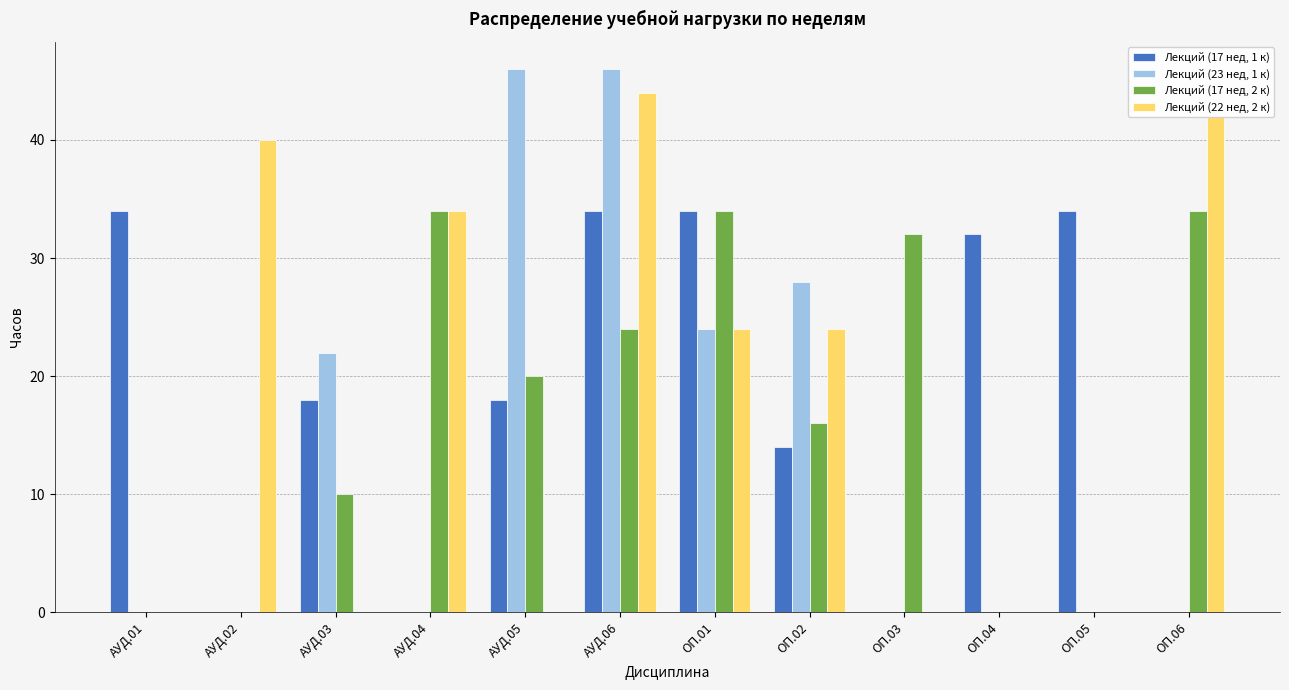

What is the sum of all Лекций (17 нед, 1 к) values?

218